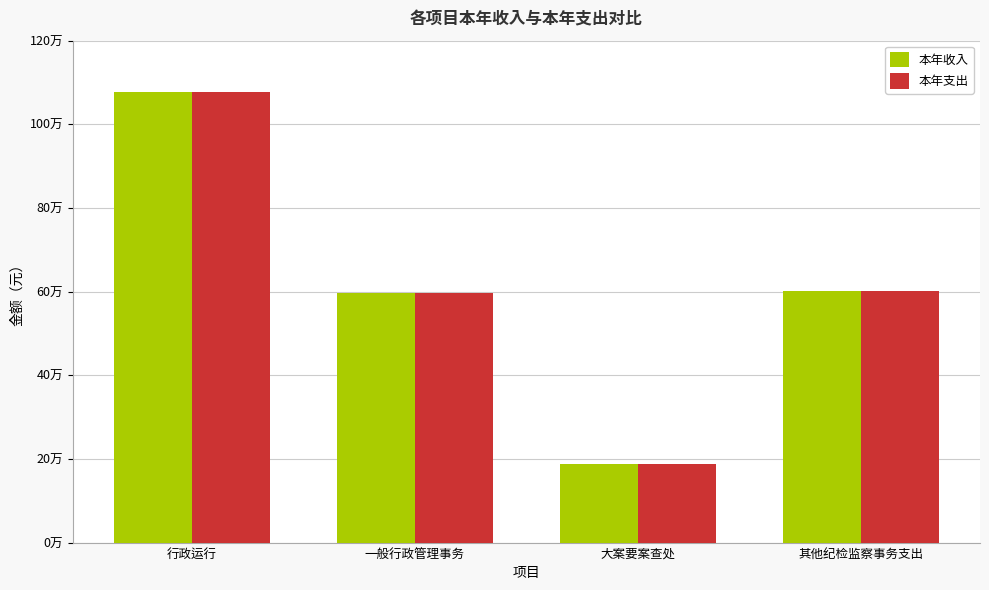

True or false: 本年收入 has a value of 872180.8 at 一般行政管理事务.

False